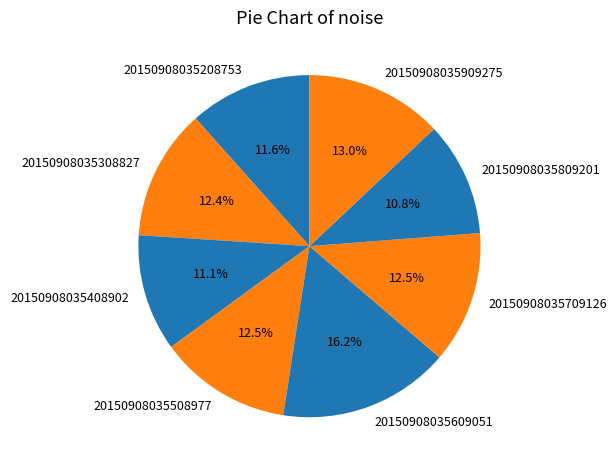

Is the sum of 20150908035709126 and 20150908035609051 greater than half?

No